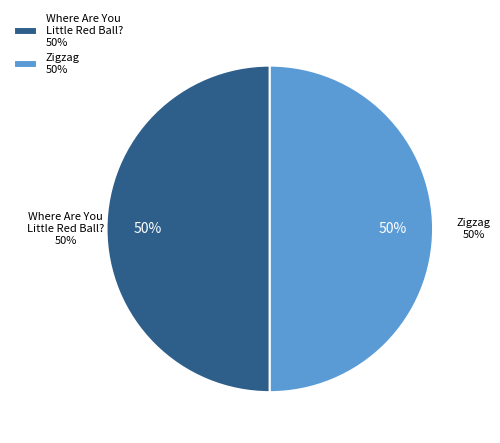

Is it true that Zigzag is 50% of the pie?

True